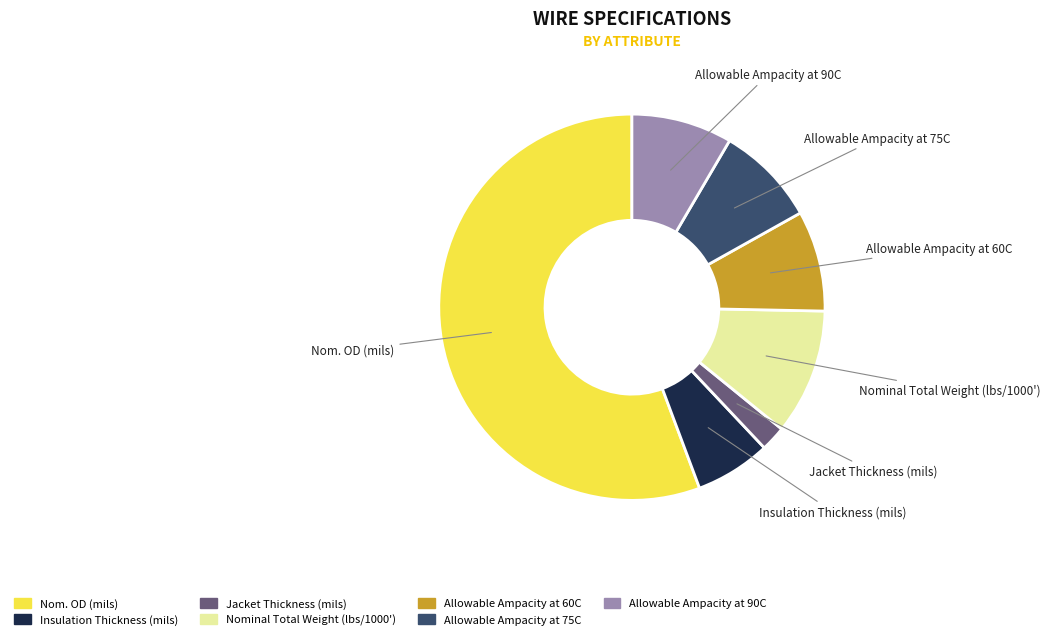

True or false: Allowable Ampacity at 60C accounts for 8% of the total.

True